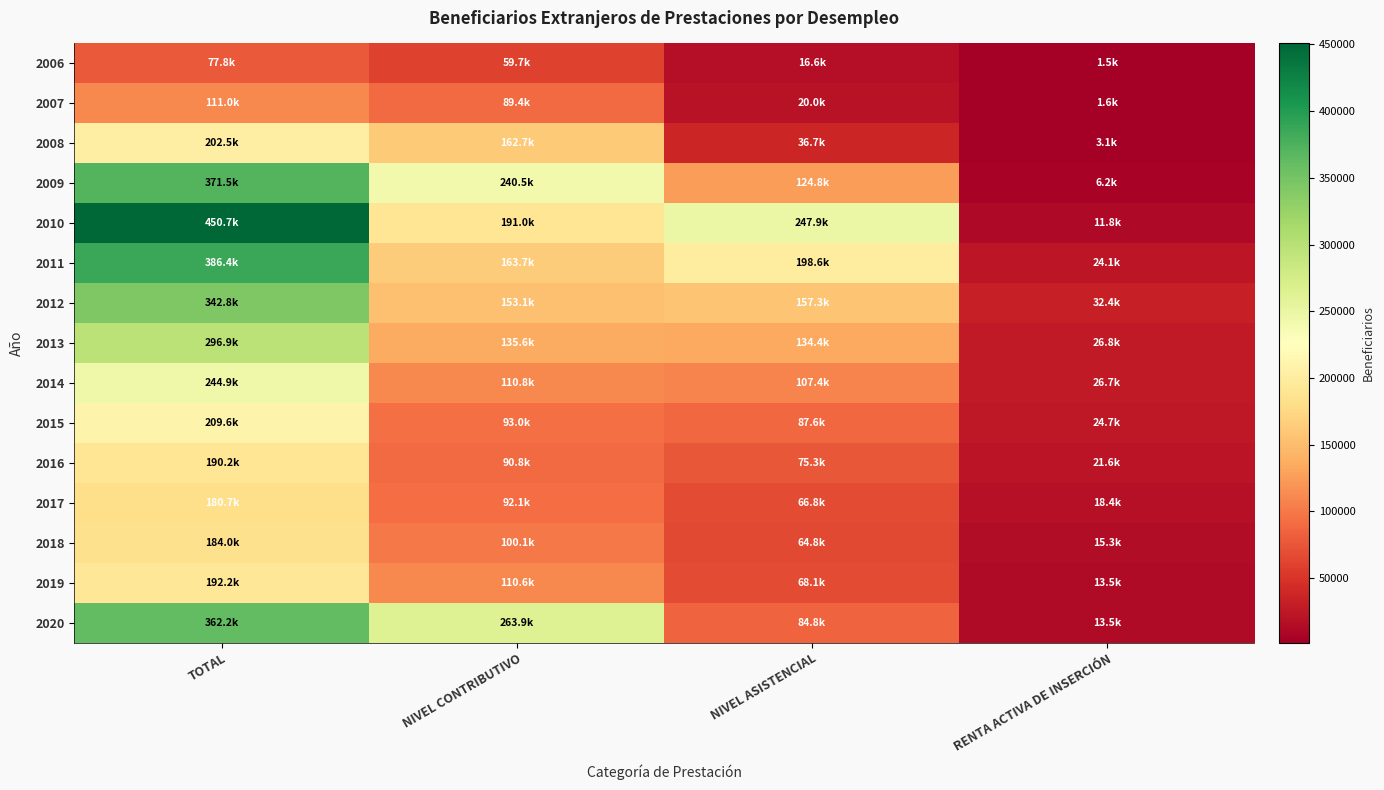

What is the smallest value displayed?

1528.0